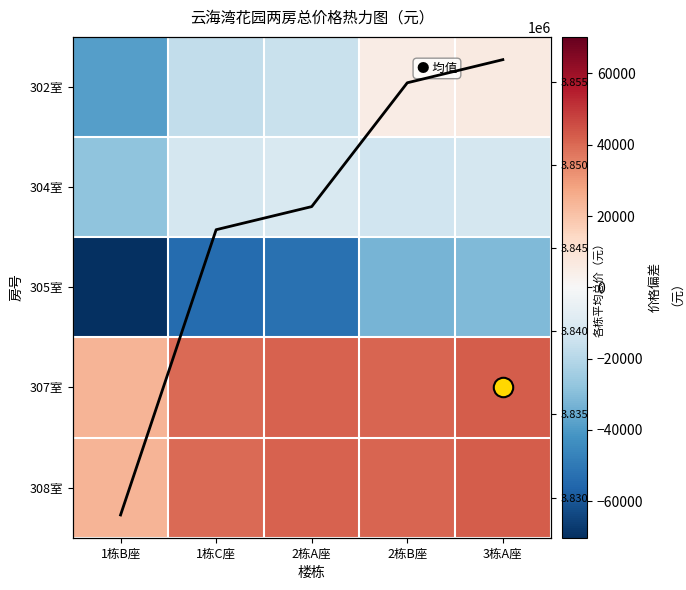

Is the value of 305室 at 3栋A座 greater than the value of 307室 at 2栋A座?

No